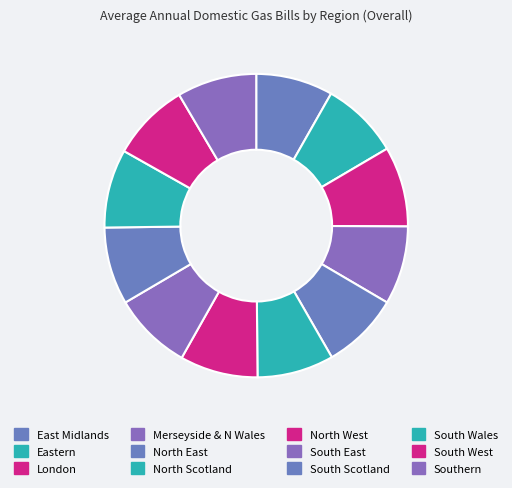

Does London account for over 50% of the chart?

No